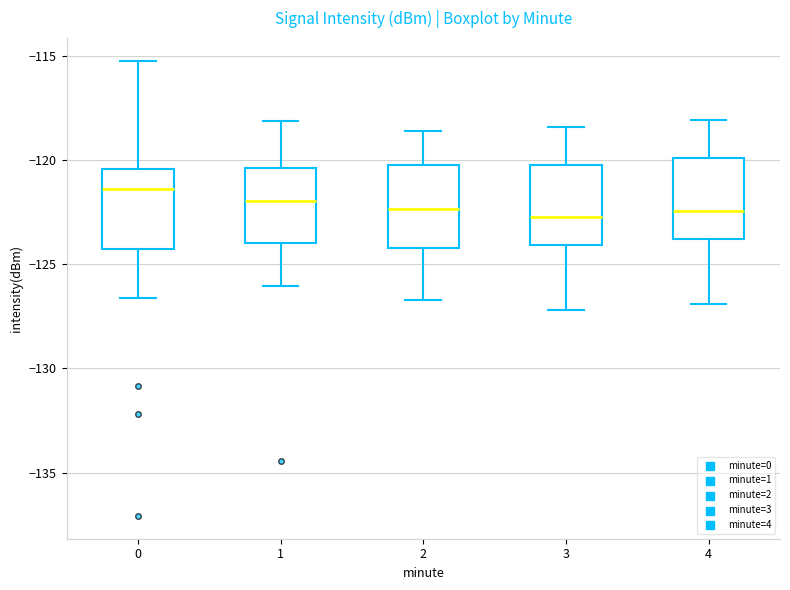

Reading left to right, transcribe this box plot: for each box, give where its median line is, the range the box spans, and where its two whiskers end, as read against the y-axis. The values are not printed on the chart, so give them approximately, as read against the axis.

0: median -121.5, box -124.5 to -120.5, whiskers -126.5 to -115.0
1: median -122.0, box -124.0 to -120.5, whiskers -126.0 to -118.0
2: median -122.5, box -124.0 to -120.0, whiskers -126.5 to -118.5
3: median -122.5, box -124.0 to -120.0, whiskers -127.0 to -118.5
4: median -122.5, box -124.0 to -120.0, whiskers -127.0 to -118.0